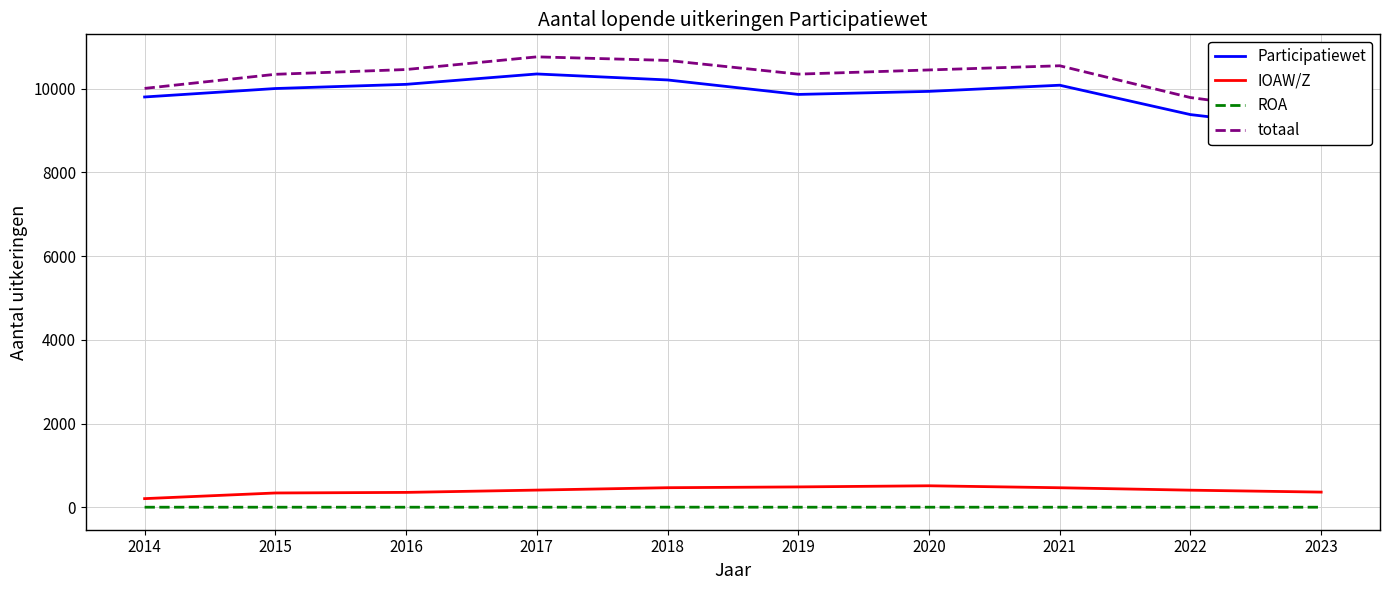

How many series are shown in this chart?

4